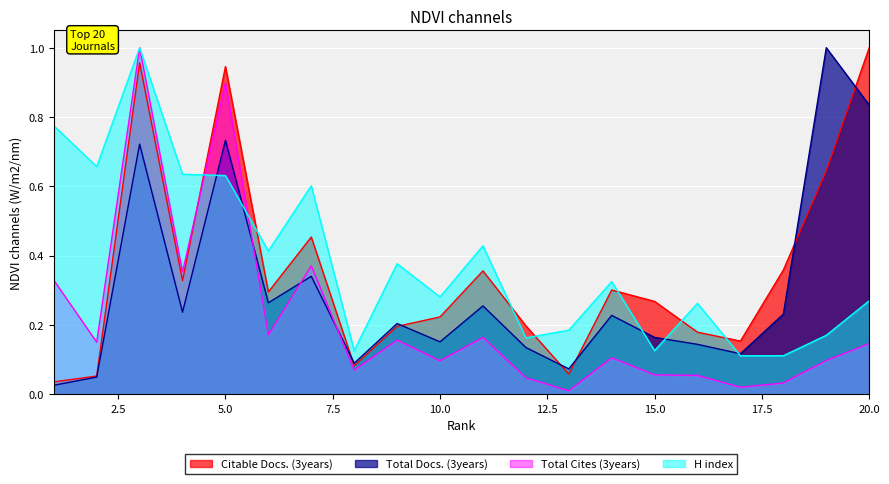

What is the spread (max minus min) of values at 11?

0.3